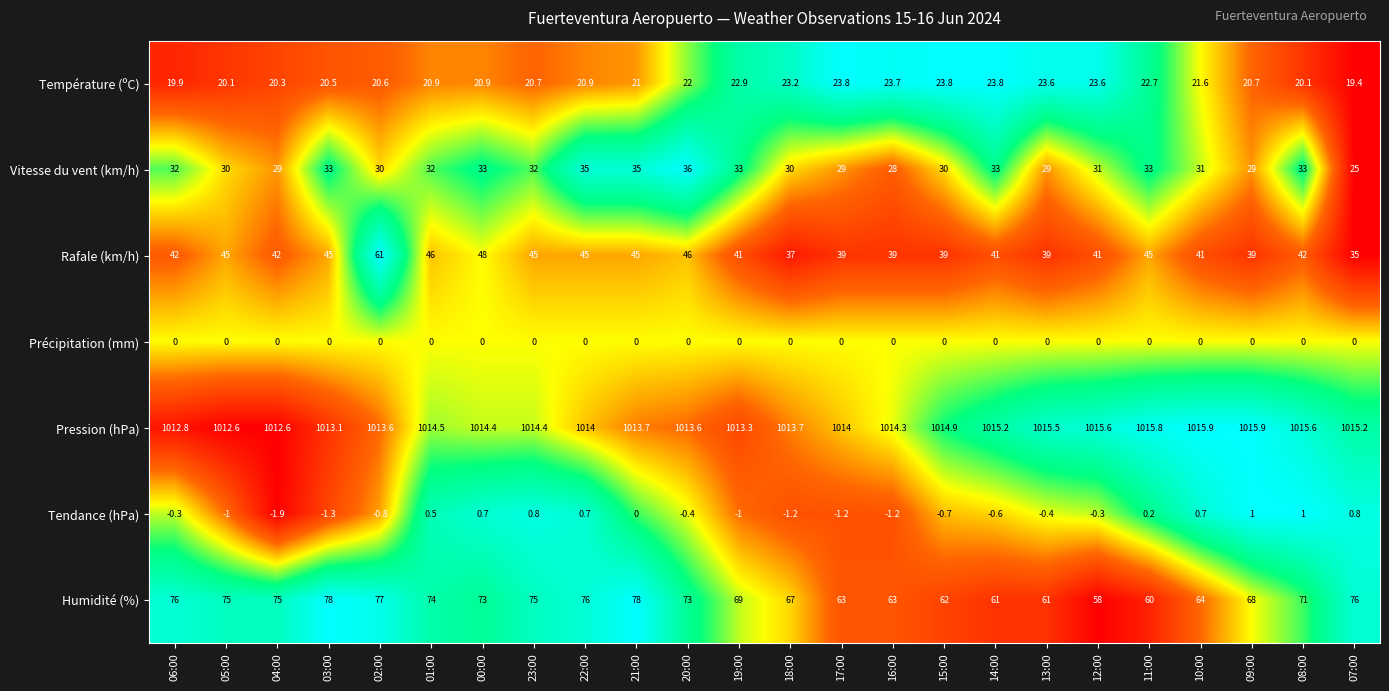

List the series in order of their peak value, highest first.

Pression (hPa), Humidité (%), Rafale (km/h), Vitesse du vent (km/h), Température (ºC), Tendance (hPa), Précipitation (mm)